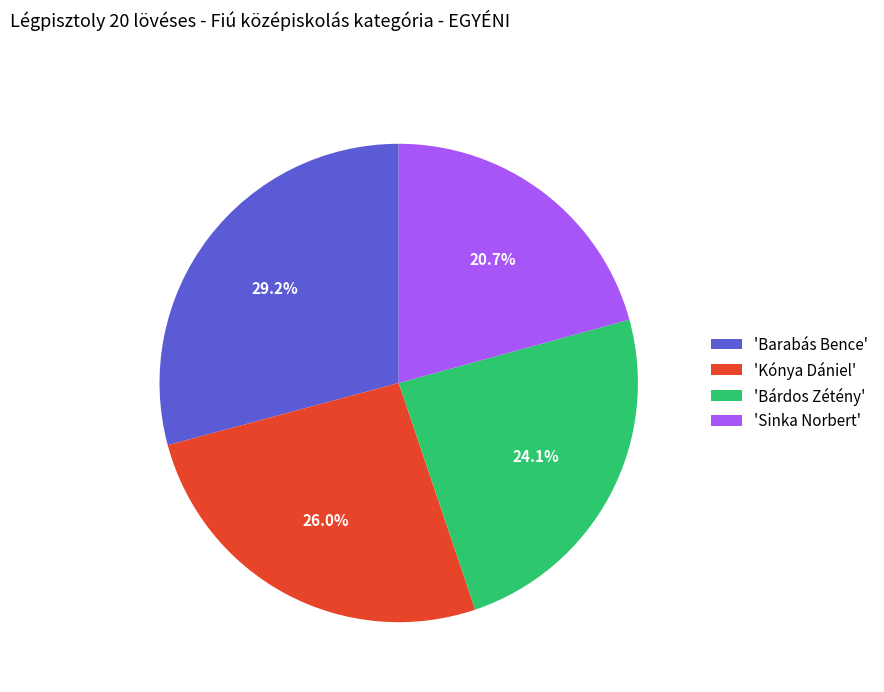

Between 'Bárdos Zétény' and 'Kónya Dániel', which is larger?

'Kónya Dániel'